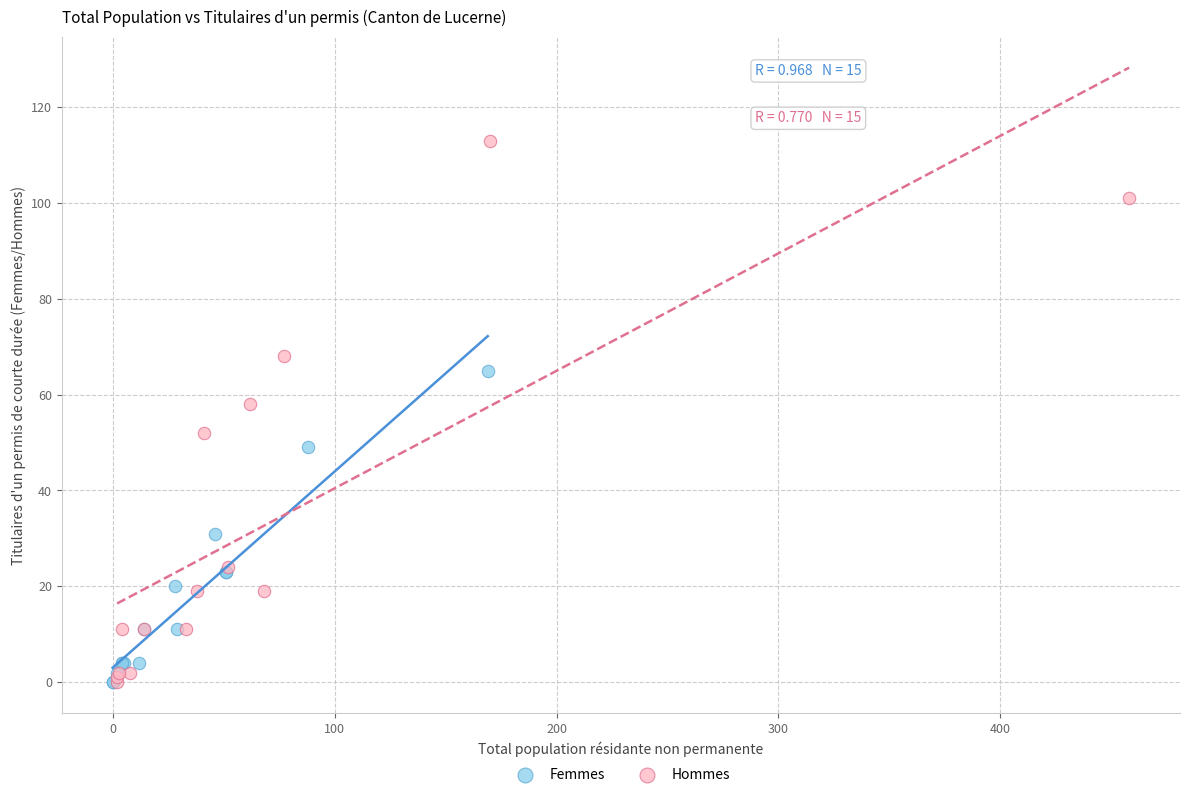

What are all the series names shown in the legend?

Femmes, Hommes